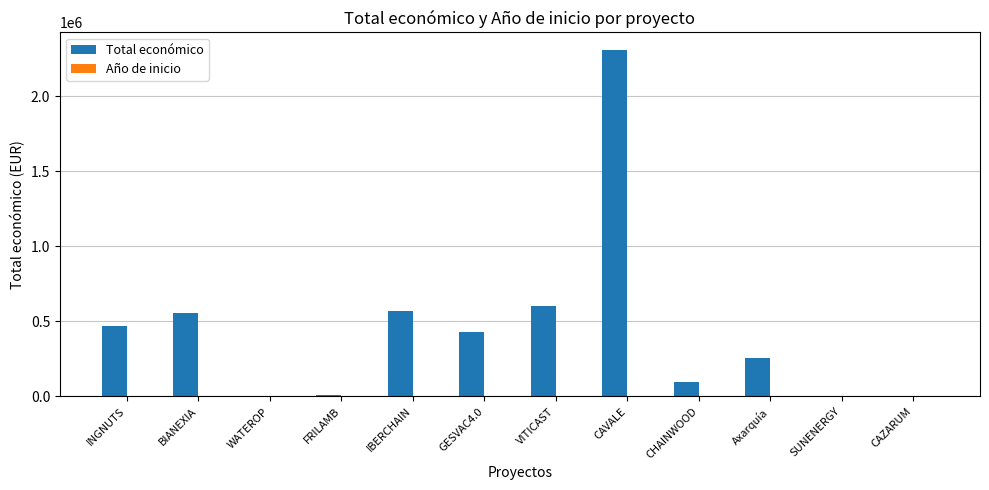

Which series has the largest range (max minus min)?

Total económico